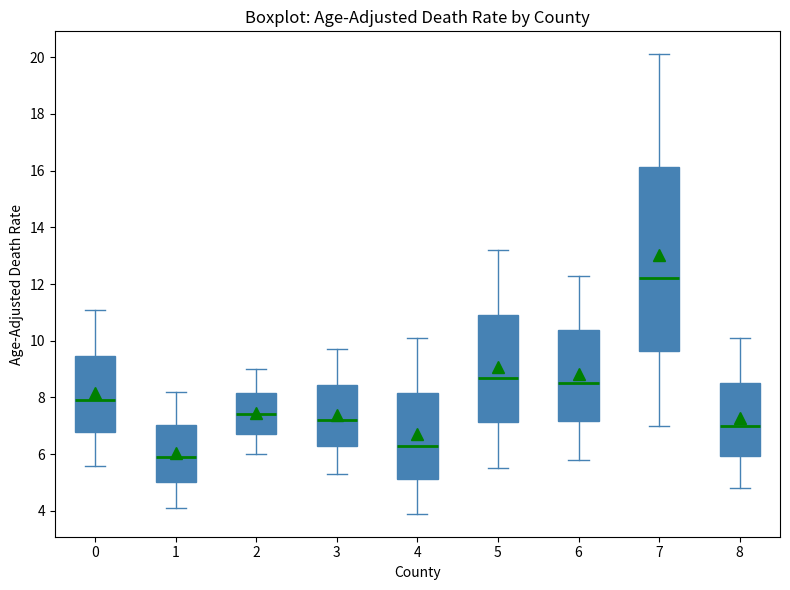

Comparing the boxes themselves (not the whiskers), which one is the tallest?

7